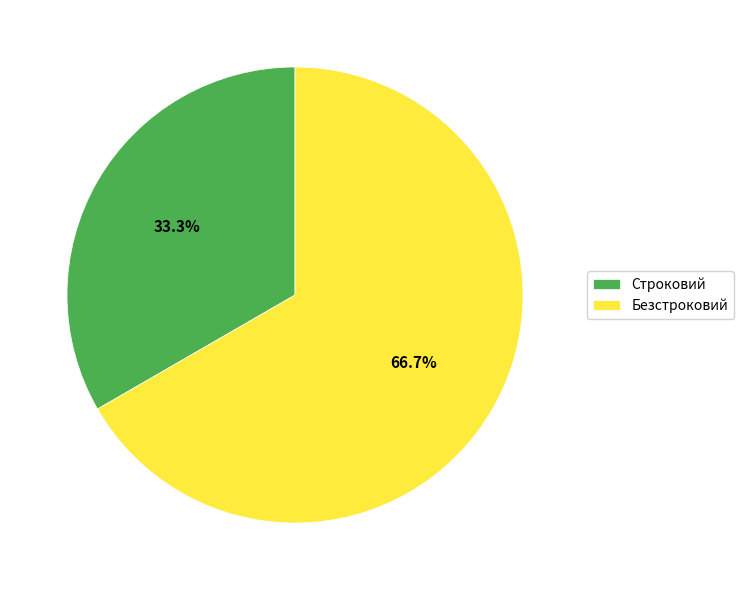

True or false: Безстроковий accounts for 58% of the total.

False